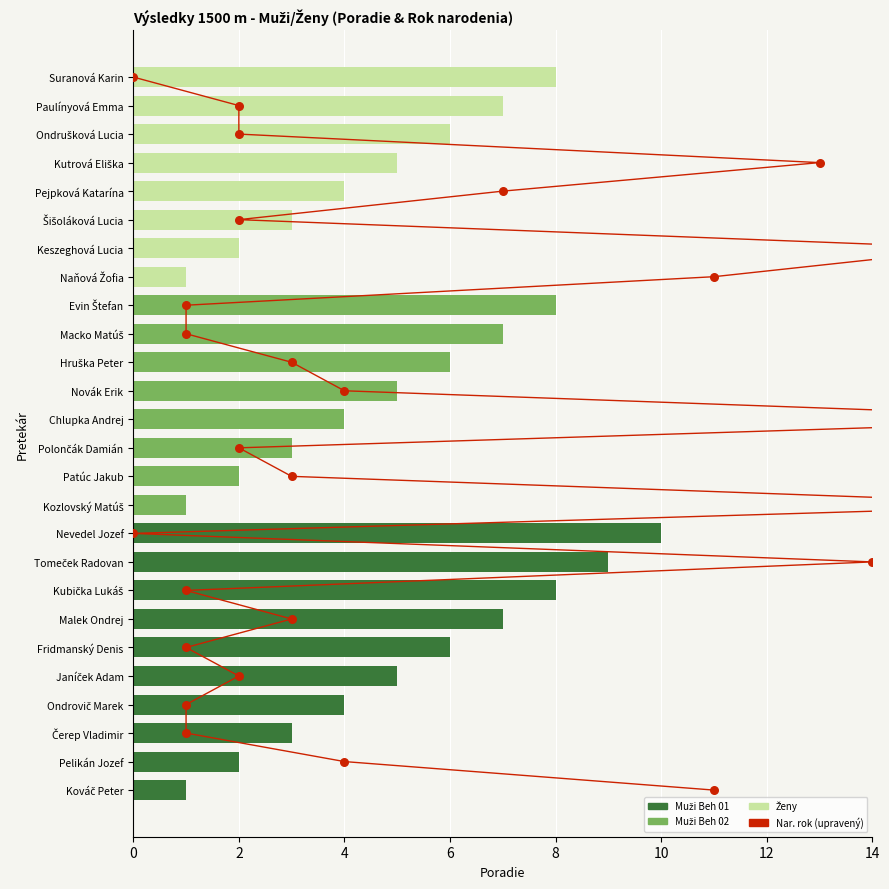

Which has a higher value, Fridmanský Denis or Malek Ondrej?

Malek Ondrej